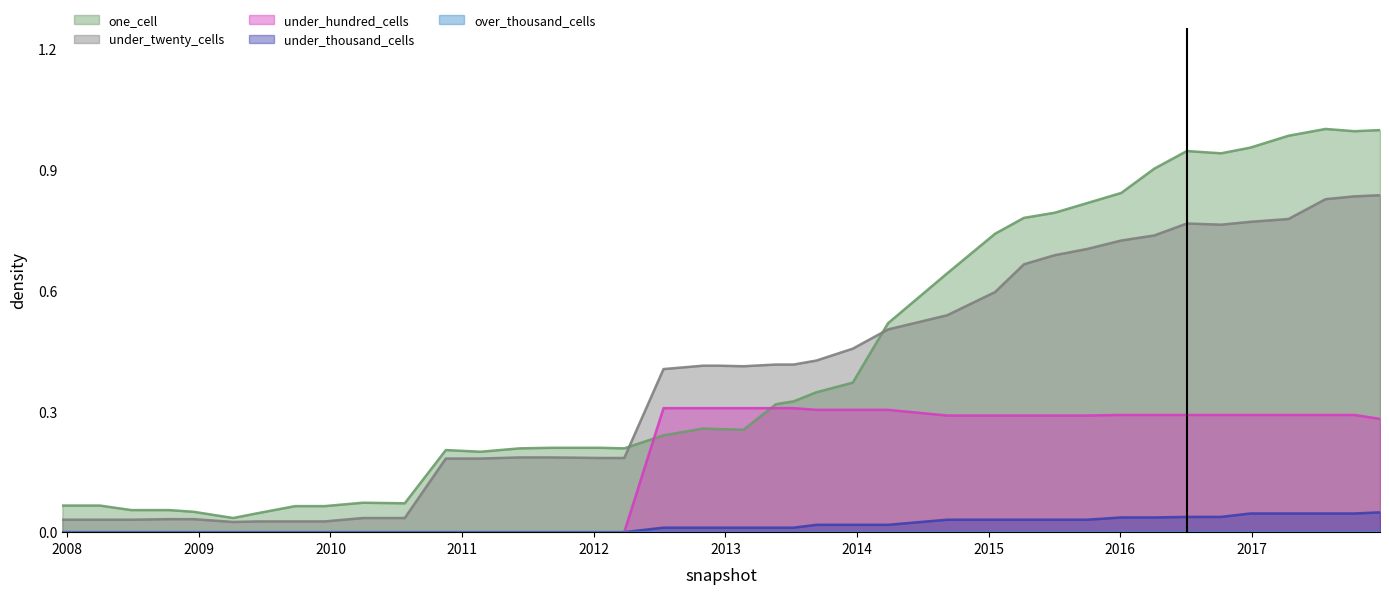

What is the label of the 34th point from the right?

2009-06-17